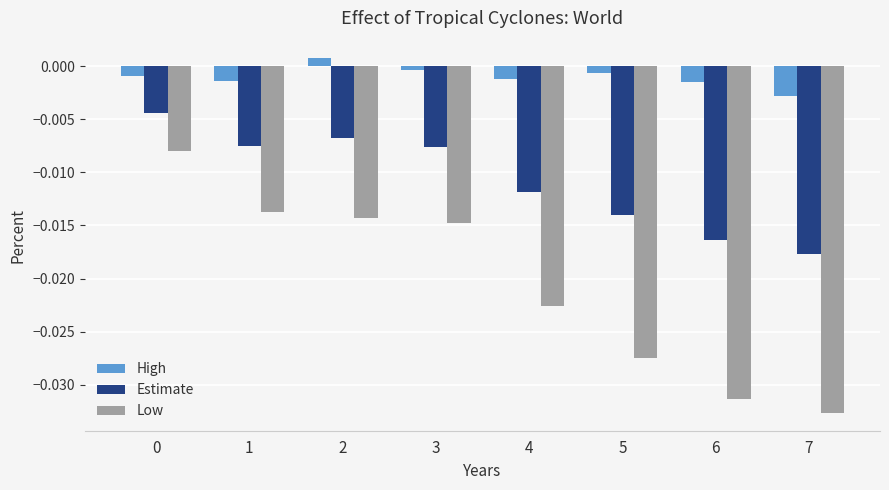

Rank the series by their maximum value, from highest to lowest.

High, Estimate, Low